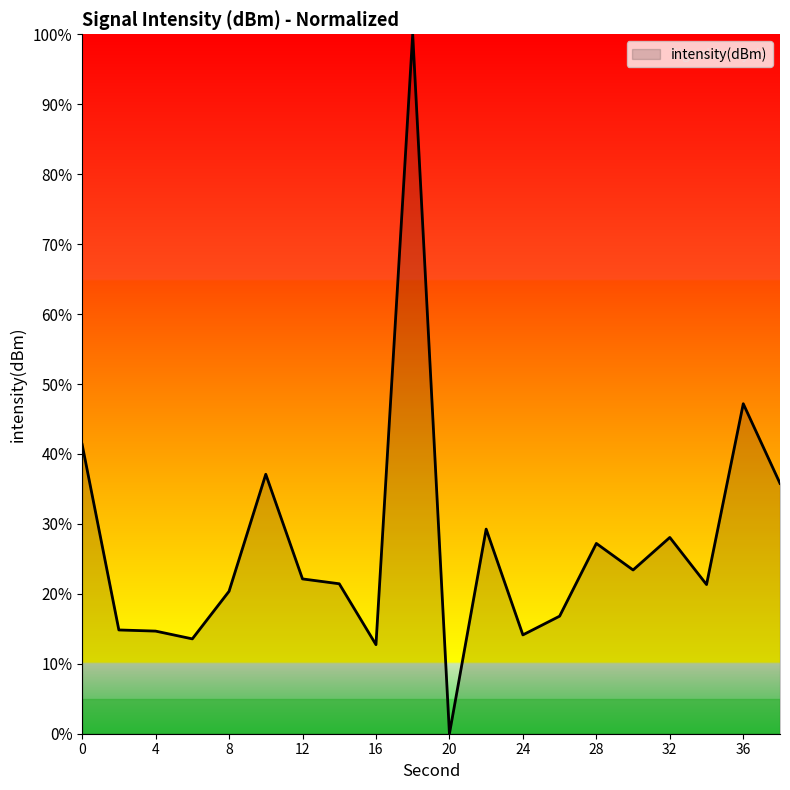

Does the chart have visible grid lines?

No